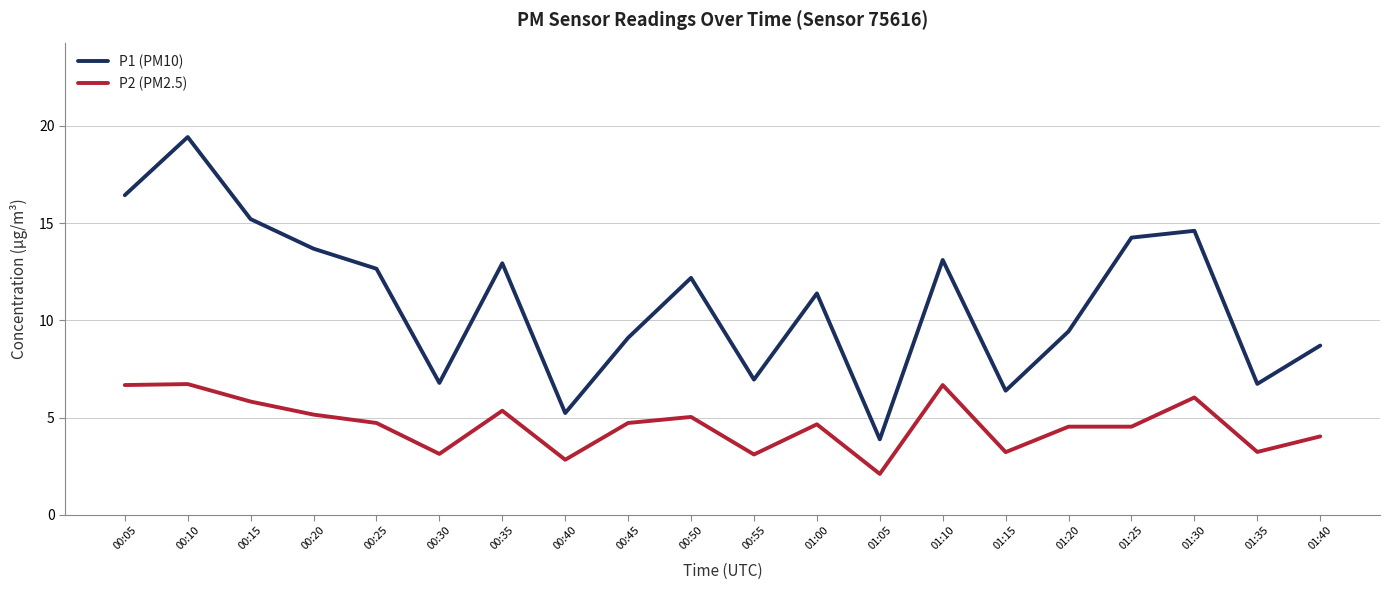

How many lines are shown in the chart?

2